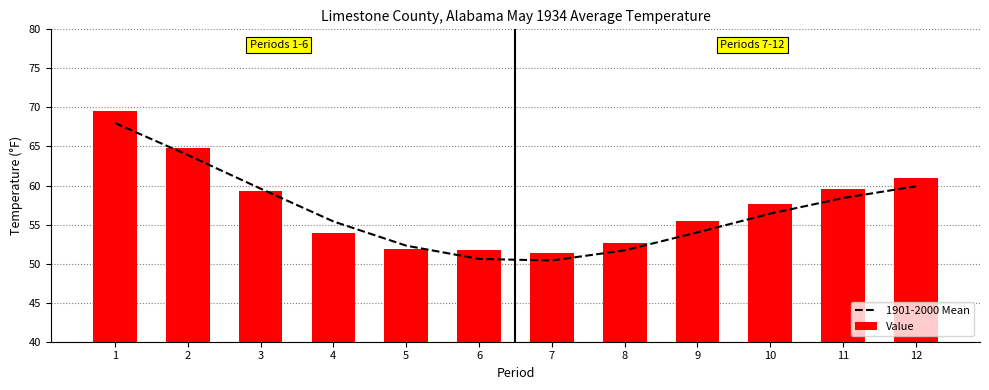

The value of 1901-2000 Mean at 5 is 52.3. True or false?

True